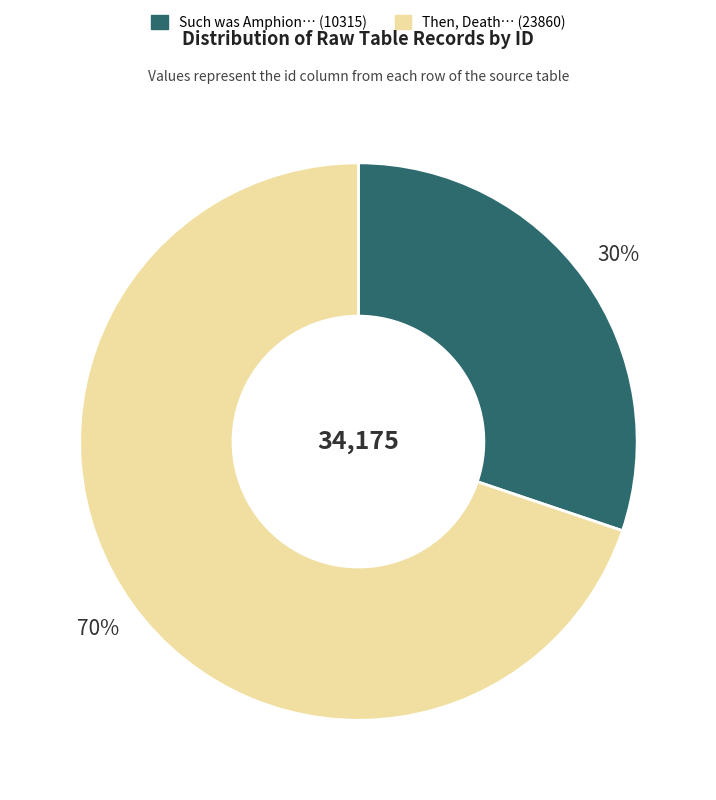

Is there any slice that represents more than half of the pie?

Yes